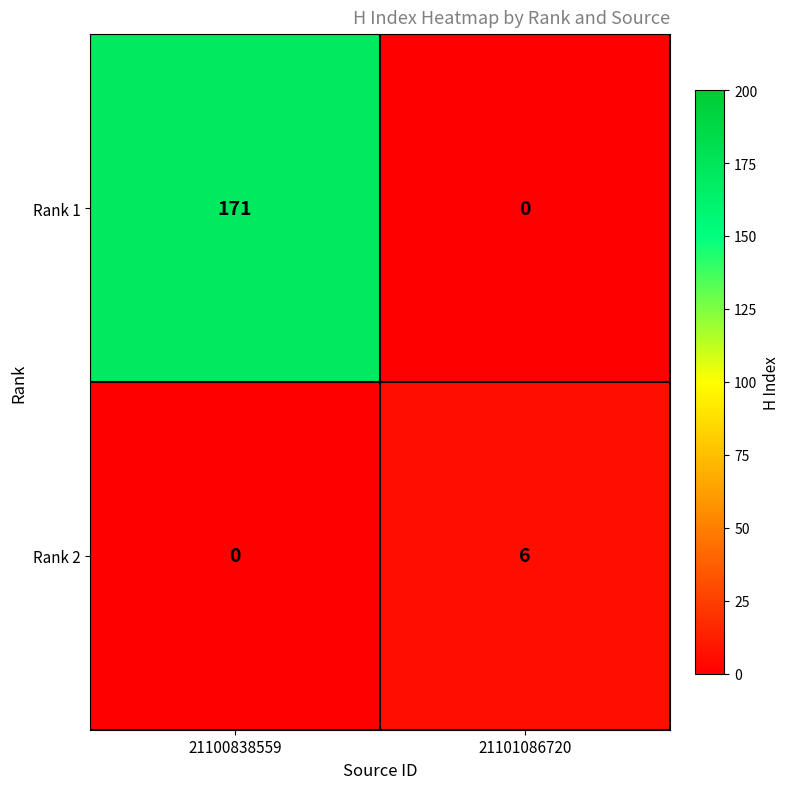

Reading right to left, what are all the values shown in this chart?

Rank 1: 0	171
Rank 2: 6	0